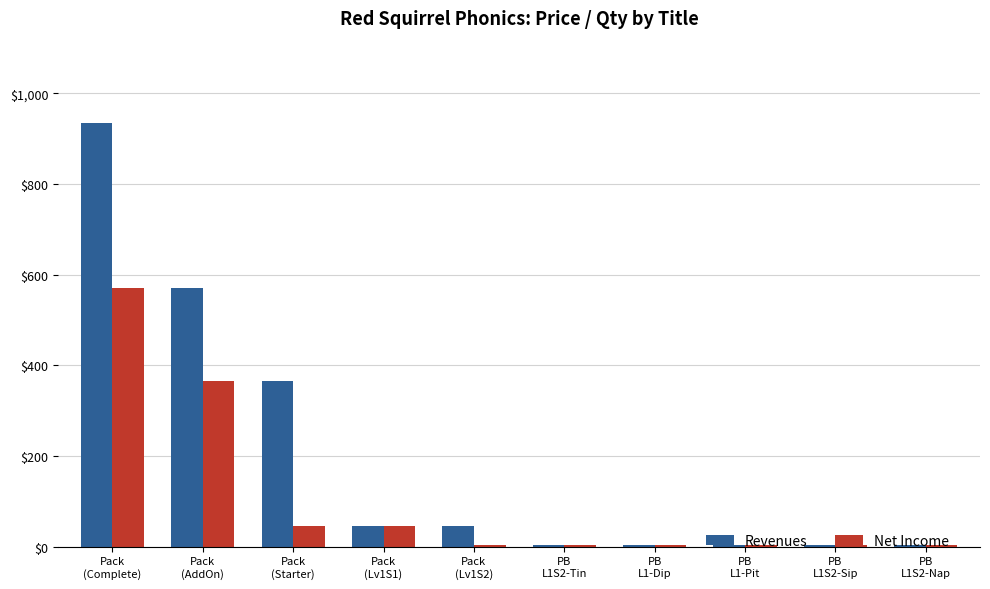

Reading right to left, list all the values displayed in this chart.

Revenues: PB
L1S2-Nap=4.5	PB
L1S2-Sip=4.5	PB
L1-Pit=4.5	PB
L1-Dip=4.5	PB
L1S2-Tin=4.5	Pack
(Lv1S2)=45.0	Pack
(Lv1S1)=45.0	Pack
(Starter)=365.0	Pack
(AddOn)=570.0	Pack
(Complete)=935.0
Net Income: PB
L1S2-Nap=4.5	PB
L1S2-Sip=4.5	PB
L1-Pit=4.5	PB
L1-Dip=4.5	PB
L1S2-Tin=4.5	Pack
(Lv1S2)=4.5	Pack
(Lv1S1)=45.0	Pack
(Starter)=45.0	Pack
(AddOn)=365.0	Pack
(Complete)=570.0